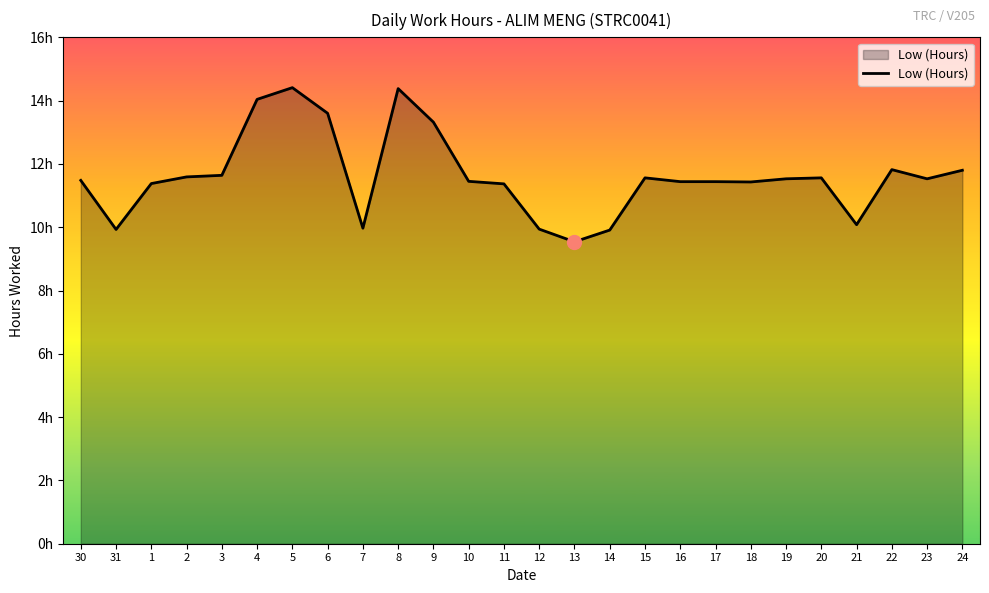

What value does the data have at 10?

11.4